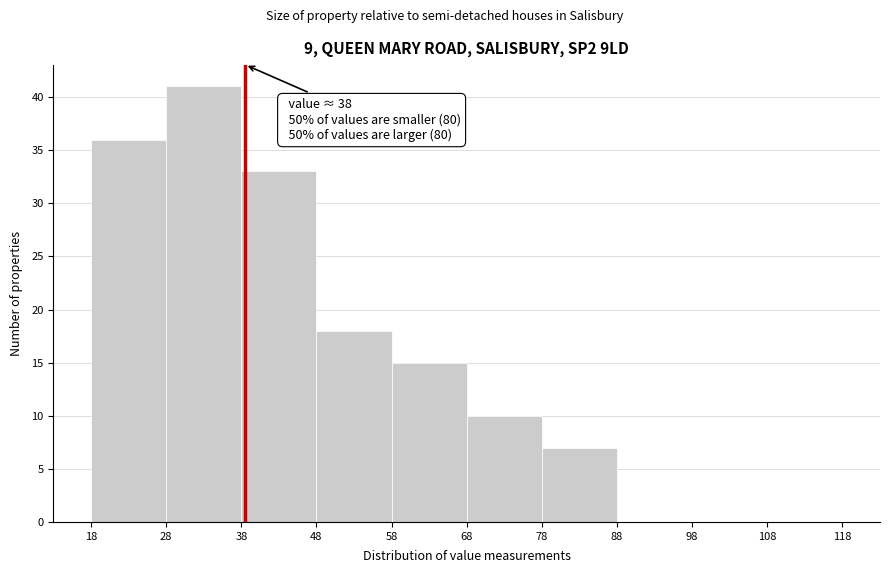

Which range on the x-axis has the tallest bar?

28 to 38